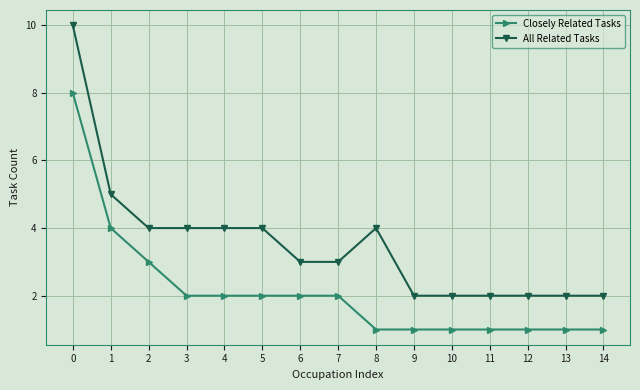

Which series has the largest range (max minus min)?

All Related Tasks